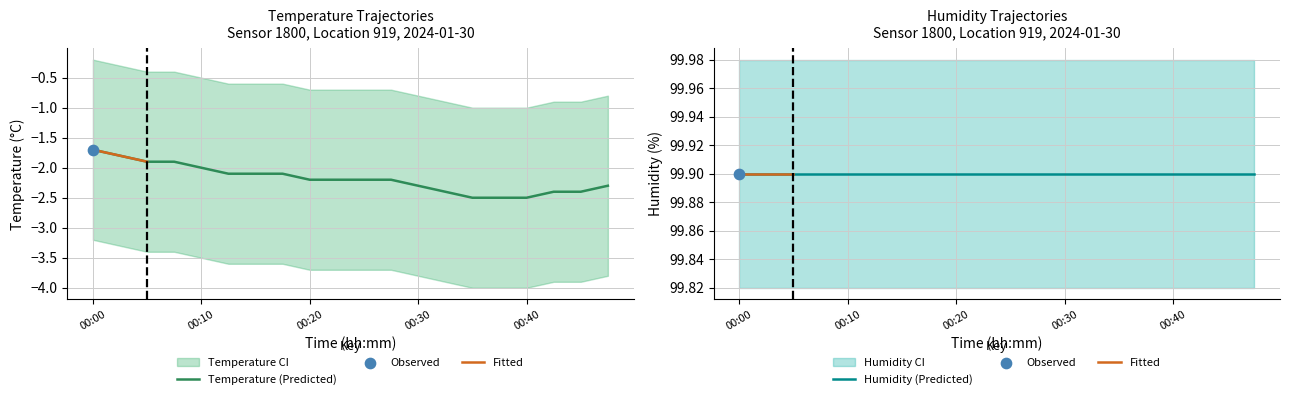

What is the change in value from 00:05 to 00:37?

-0.6